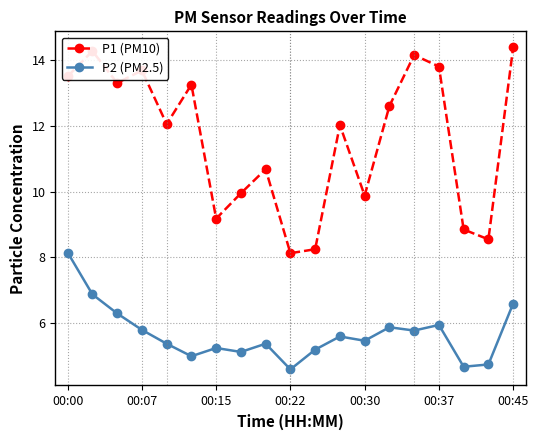

What is the value of the P2 (PM2.5) point at the 16th from the left?

6.0